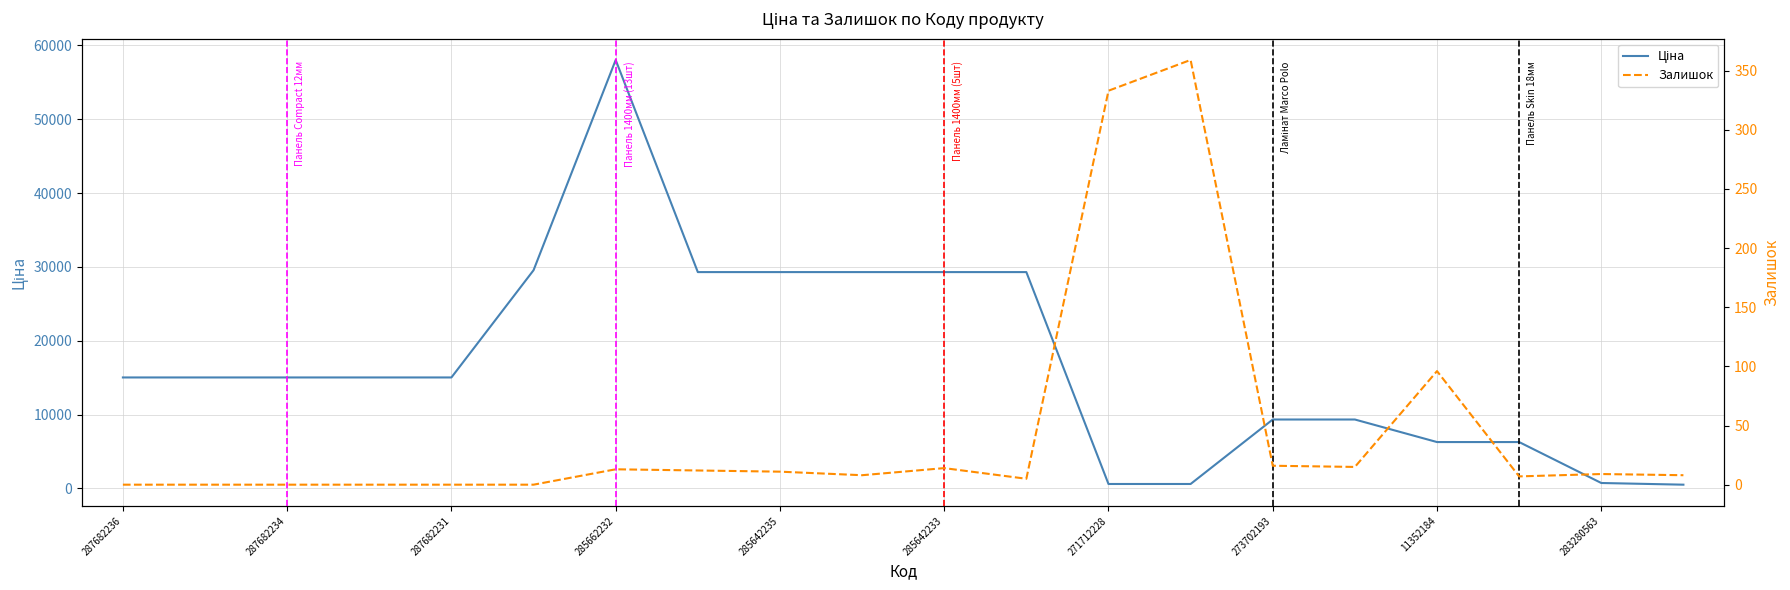

Where does the Ціна series first go above 15019?

287682236